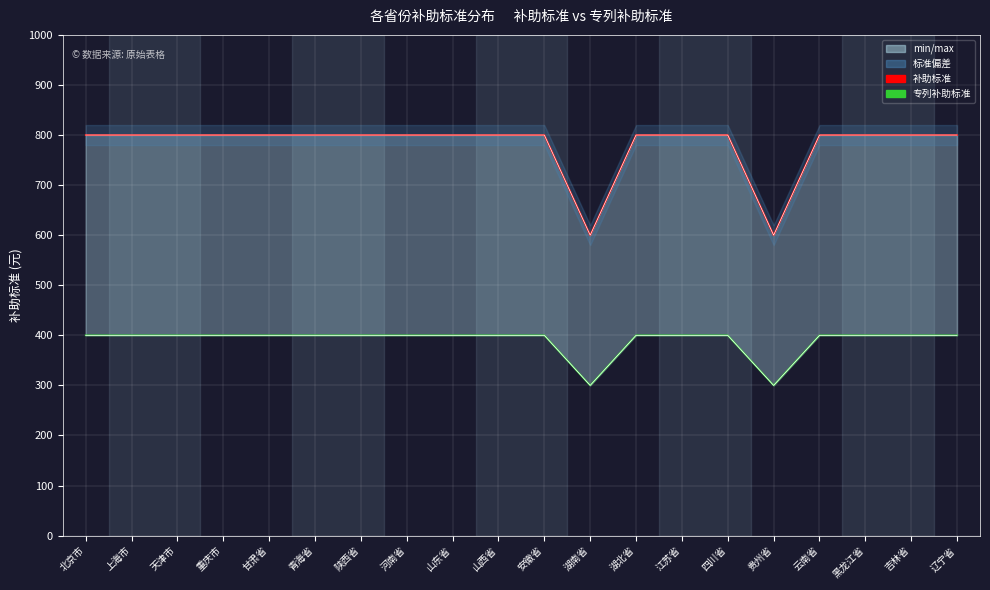

Reading left to right, transcribe all the data shown in this chart.

补助标准: 北京市=800	上海市=800	天津市=800	重庆市=800	甘肃省=800	青海省=800	陕西省=800	河南省=800	山东省=800	山西省=800	安徽省=800	湖南省=600	湖北省=800	江苏省=800	四川省=800	贵州省=600	云南省=800	黑龙江省=800	吉林省=800	辽宁省=800
专列补助标准: 北京市=400	上海市=400	天津市=400	重庆市=400	甘肃省=400	青海省=400	陕西省=400	河南省=400	山东省=400	山西省=400	安徽省=400	湖南省=300	湖北省=400	江苏省=400	四川省=400	贵州省=300	云南省=400	黑龙江省=400	吉林省=400	辽宁省=400